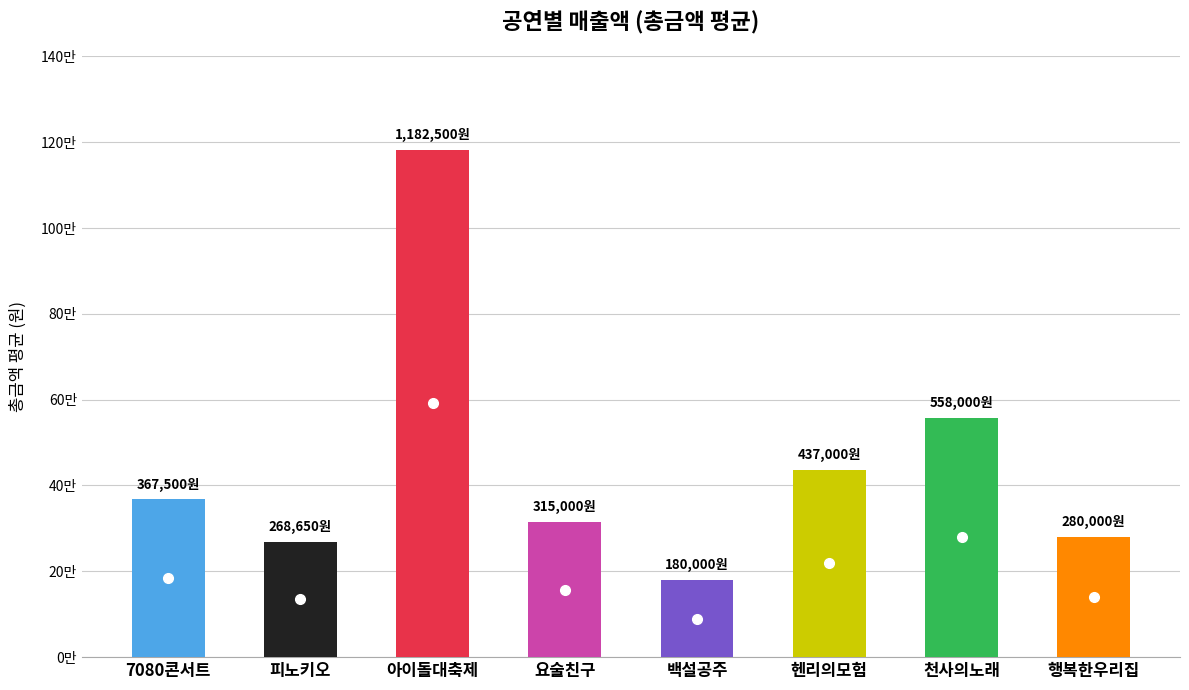

What is the greatest value displayed?

1182500